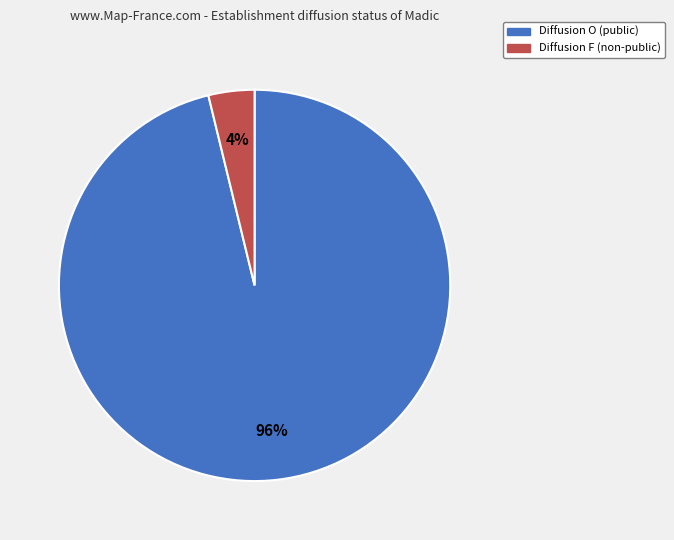

To the nearest percent, what is the average slice percentage?

50%